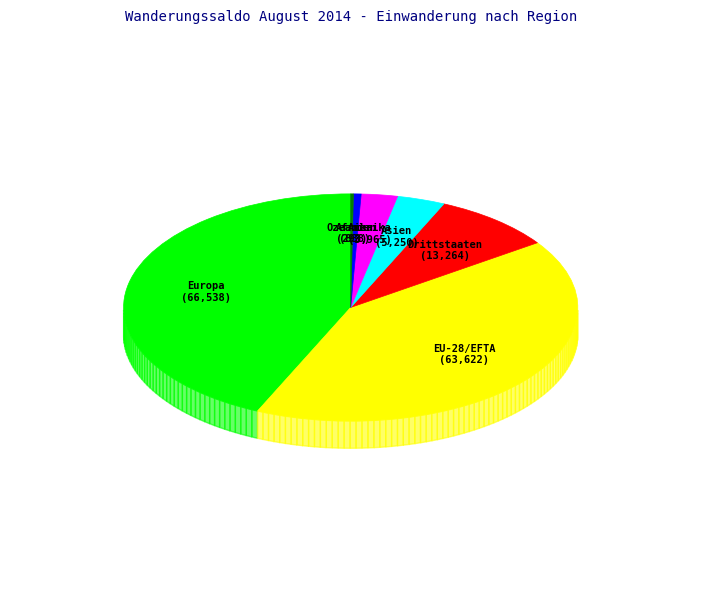

Is it true that Amerika is 10% of the pie?

False